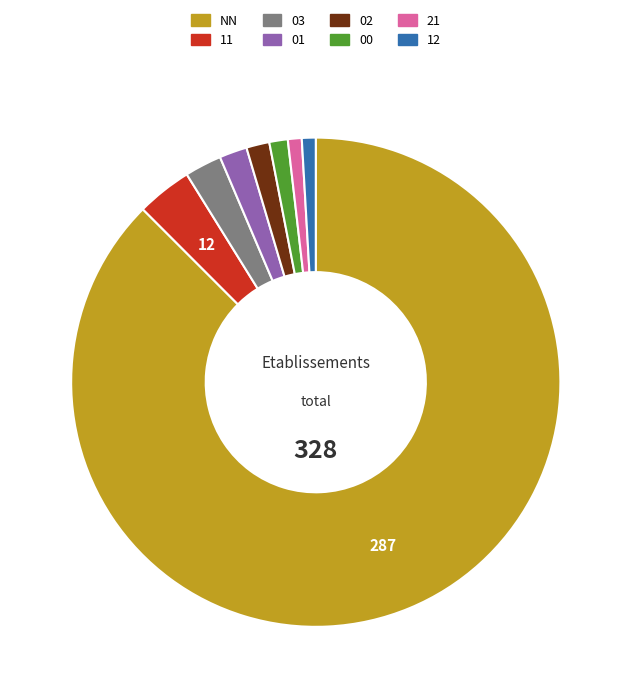

To the nearest percent, what is the combined percentage of 00 and 21?

2%